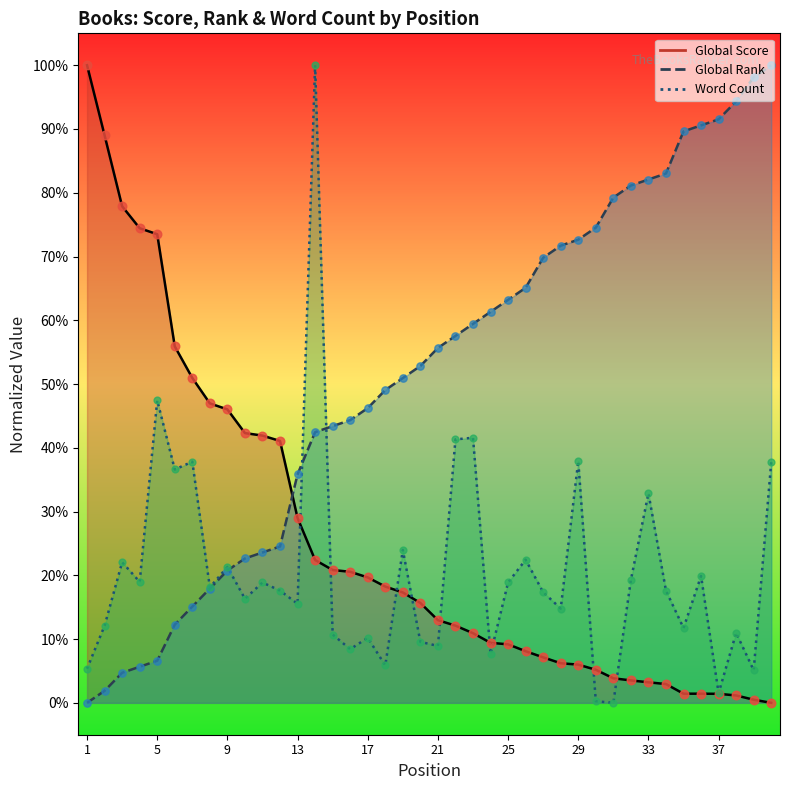

What are all the series names shown in the legend?

Global Score, Global Rank, Word Count